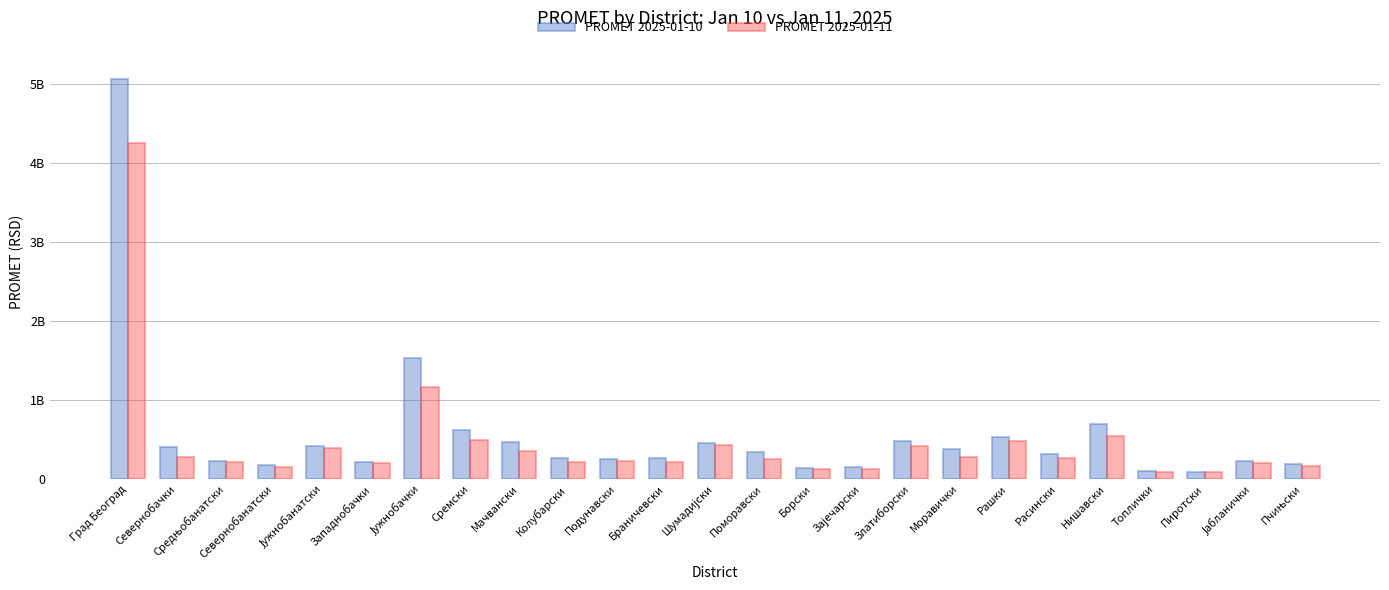

Which category has the lowest value across all series?

Топлички